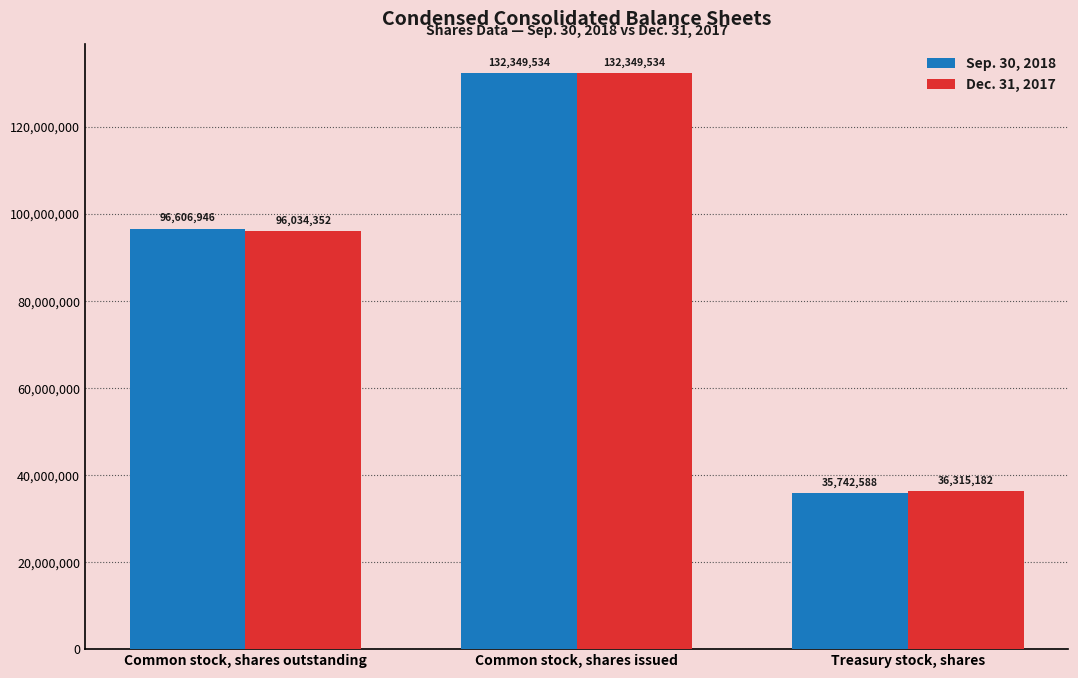

Reading left to right, what are all the values shown in this chart?

Sep. 30, 2018: 96606946	132349534	35742588
Dec. 31, 2017: 96034352	132349534	36315182